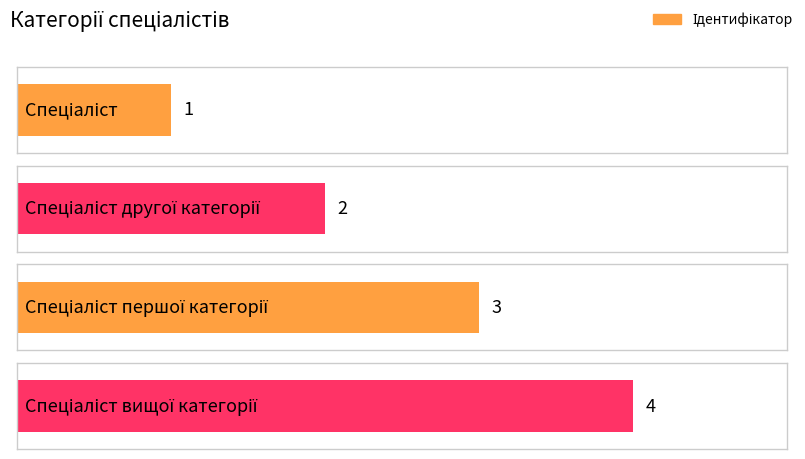

Reading left to right, what are all the values shown in this chart?

Спеціаліст=1	Спеціаліст другої категорії=2	Спеціаліст першої категорії=3	Спеціаліст вищої категорії=4